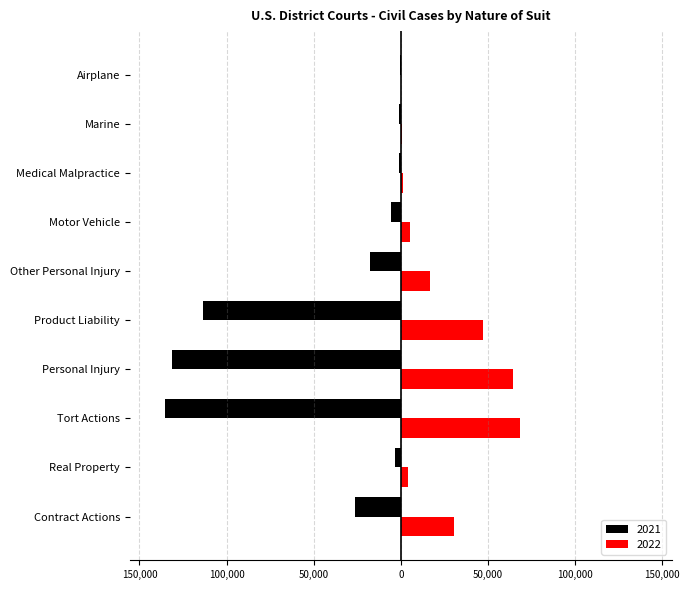

What are all the series names shown in the legend?

2021, 2022